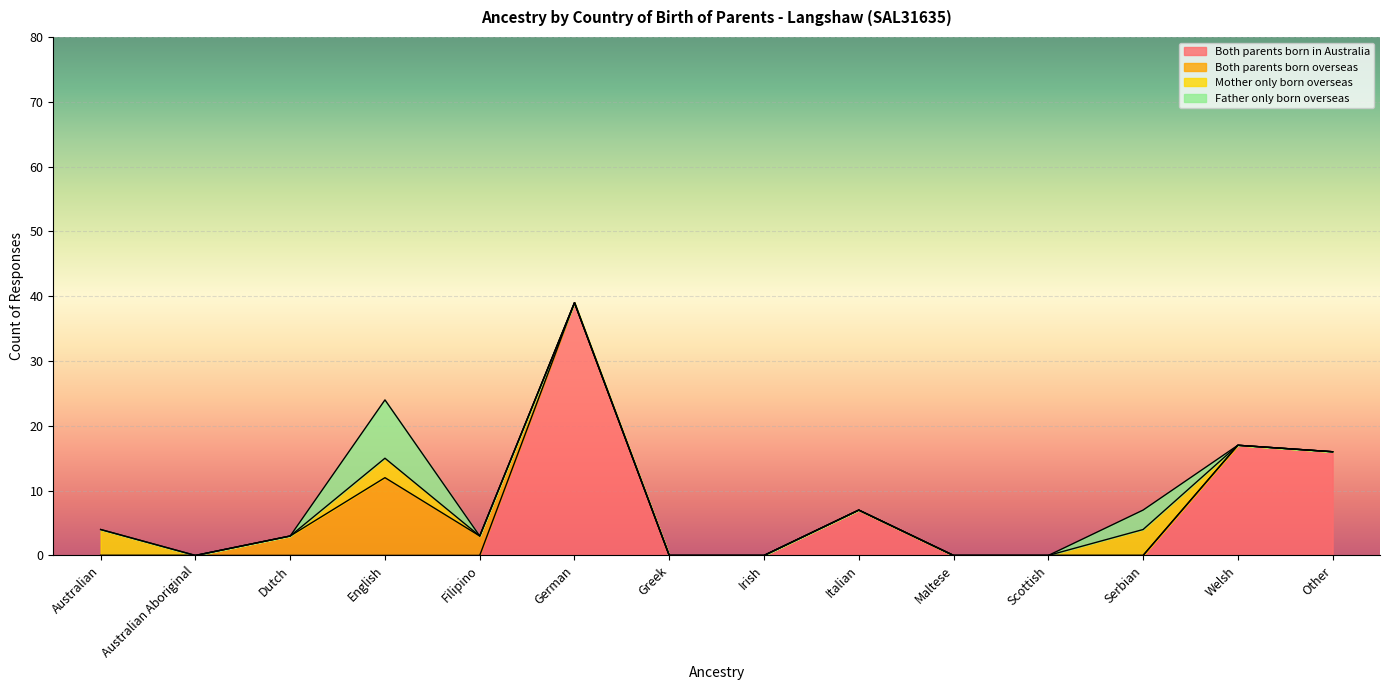

Which series has the widest spread of values?

Both parents born in Australia